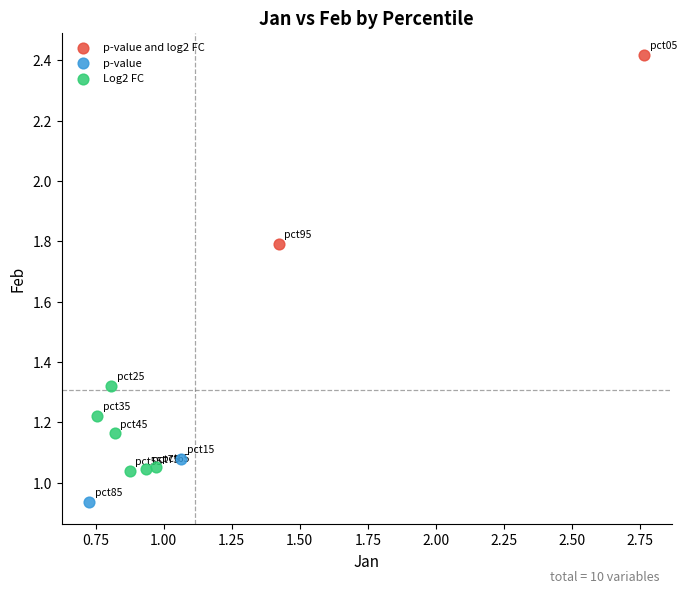

What are all the series names shown in the legend?

p-value and log2 FC, p-value, Log2 FC